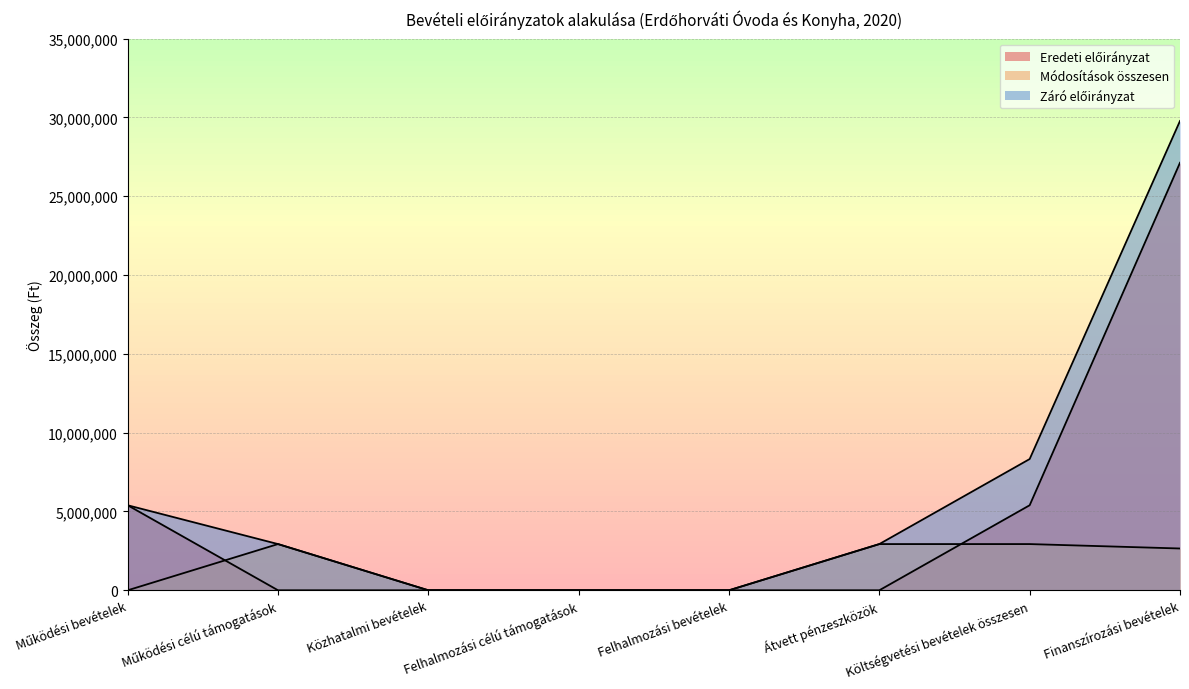

At which category is the sum across all series the highest?

Finanszírozási bevételek